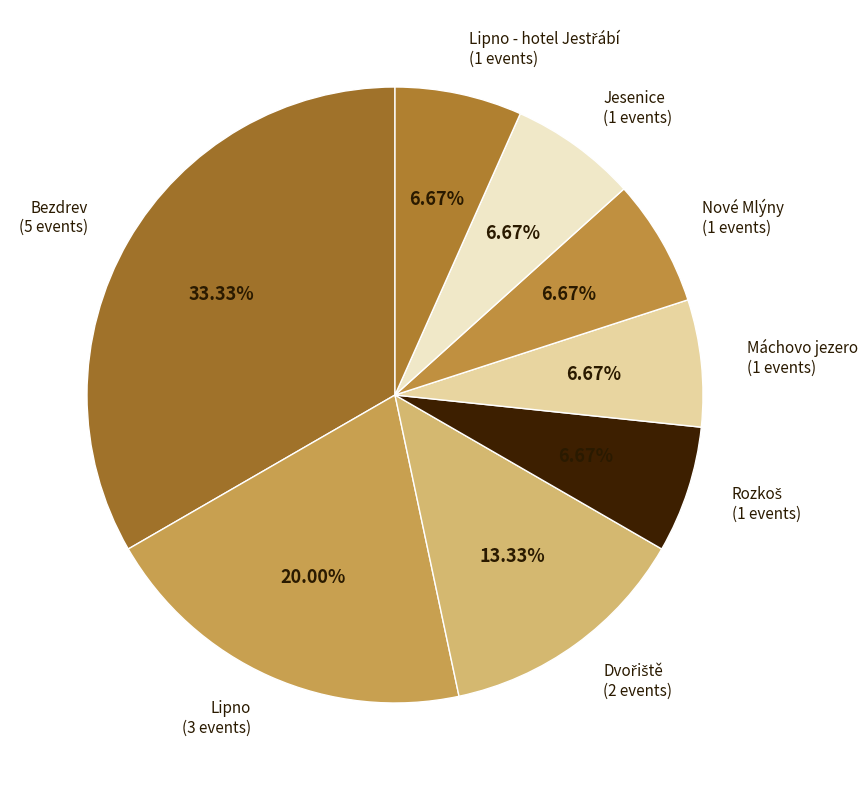

How many slices are in this pie chart?

8